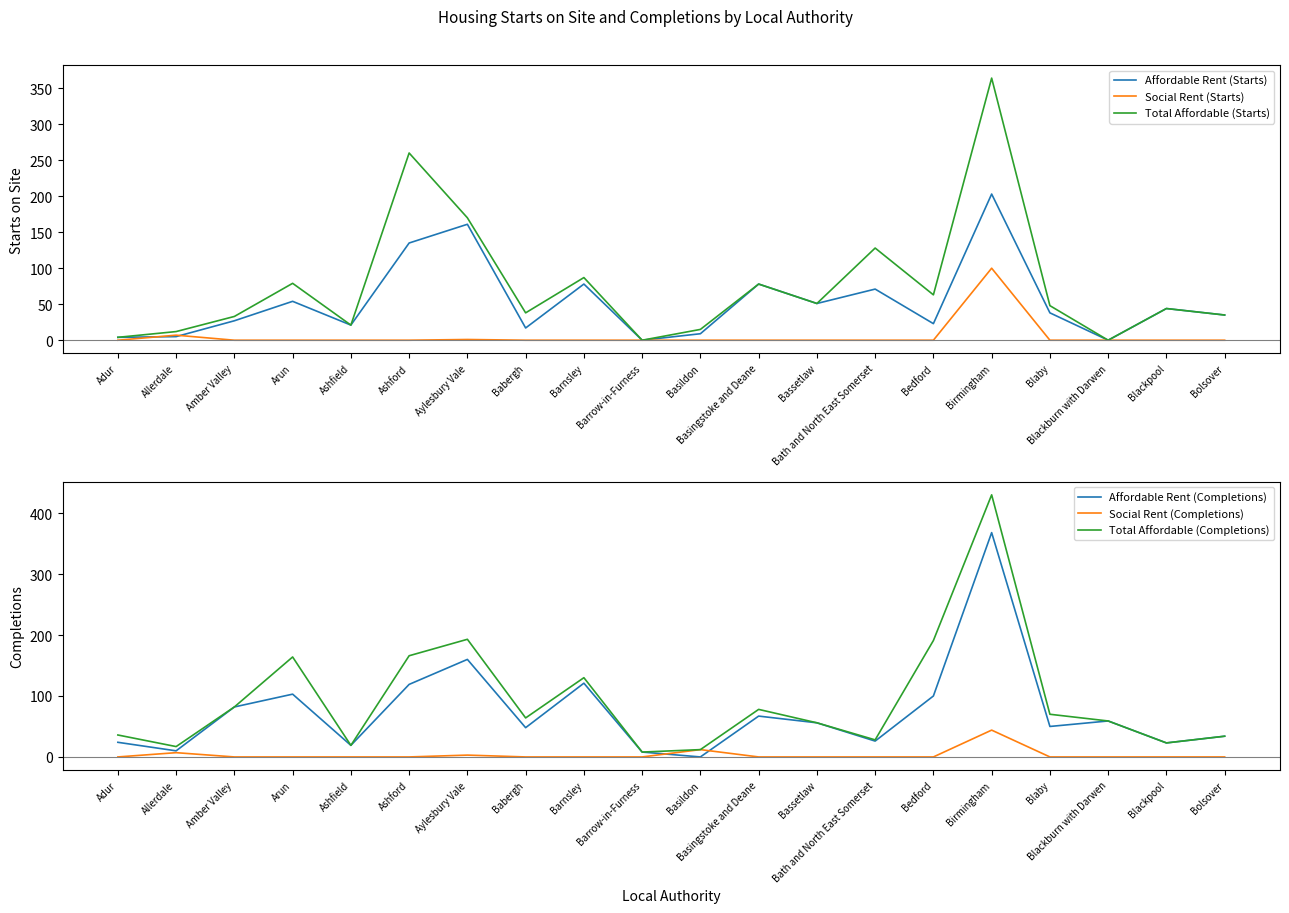

How many data points in Affordable Rent (Starts) are above 38?

9